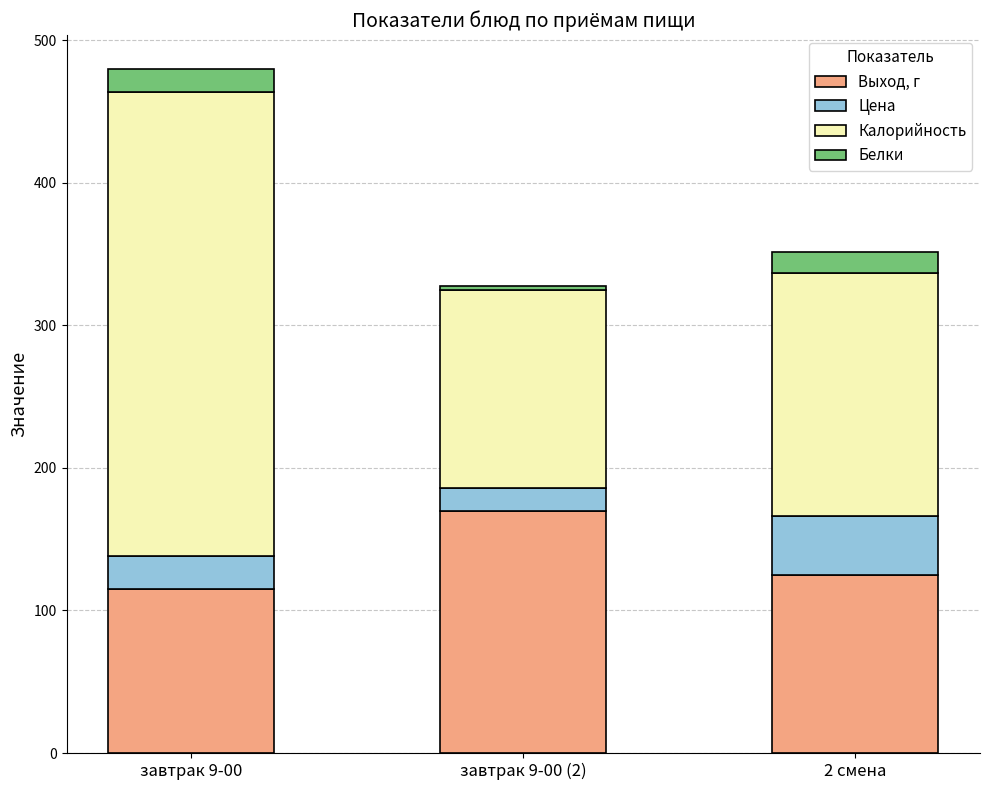

What is the highest value of the Выход, г series?

170.0